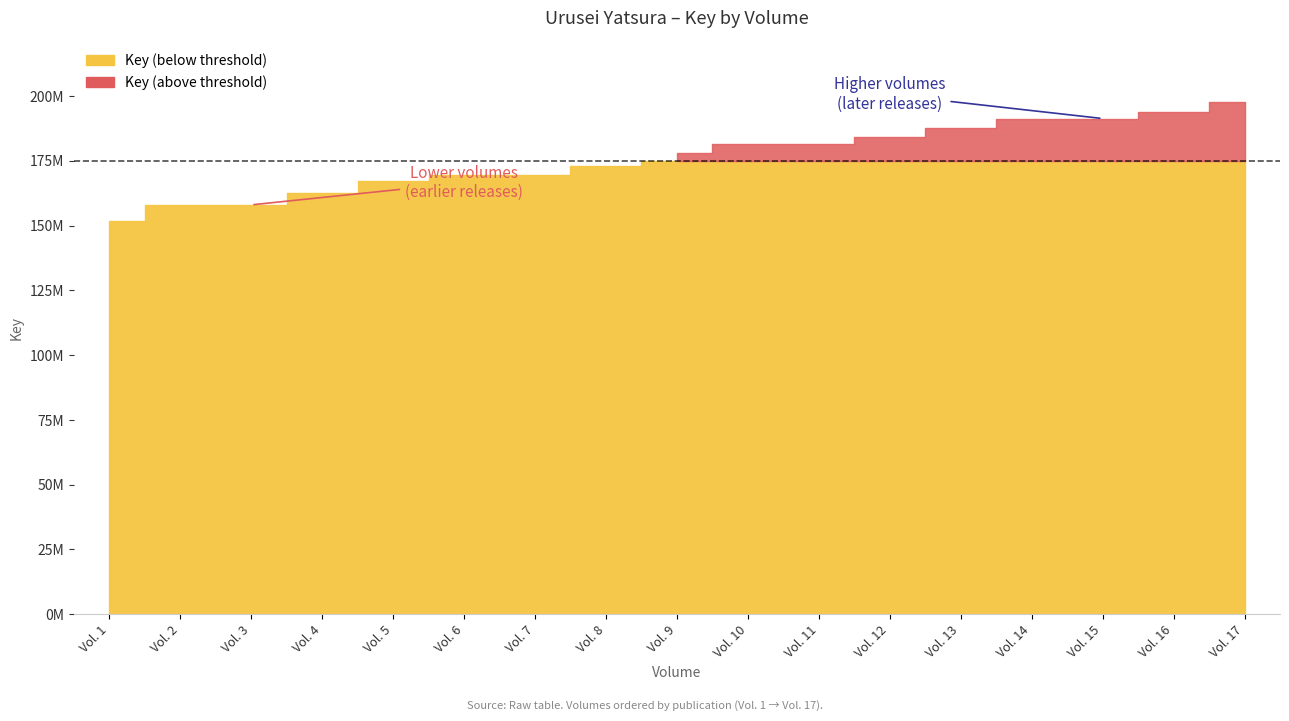

At which label does the data first exceed 177913055?

Vol. 10